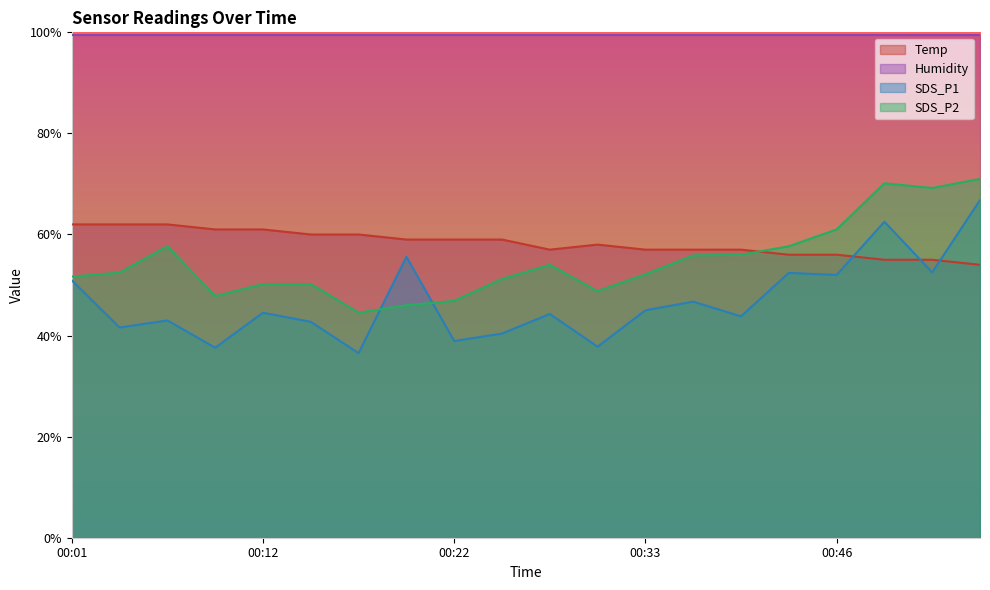

At which category does Temp reach its first local valley?

00:28